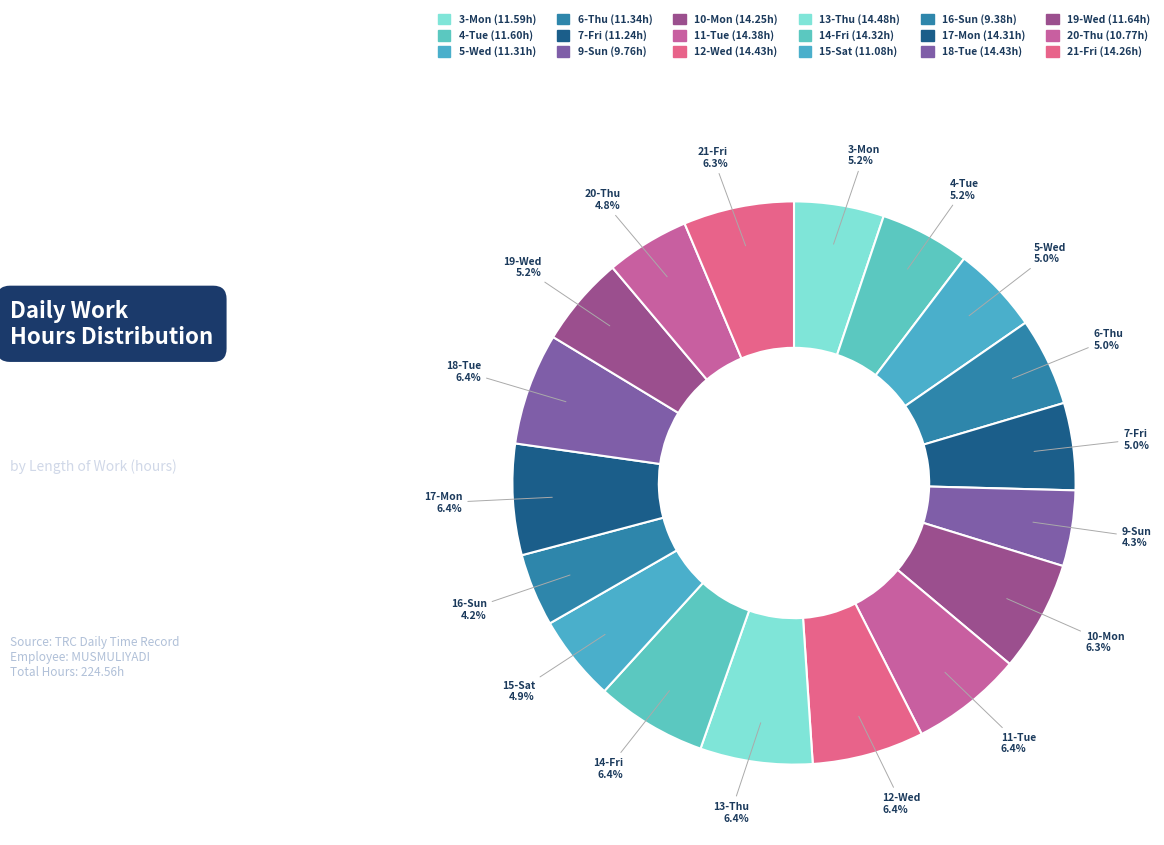

To the nearest percent, what is the combined percentage of 9-Sun and 10-Mon?

11%